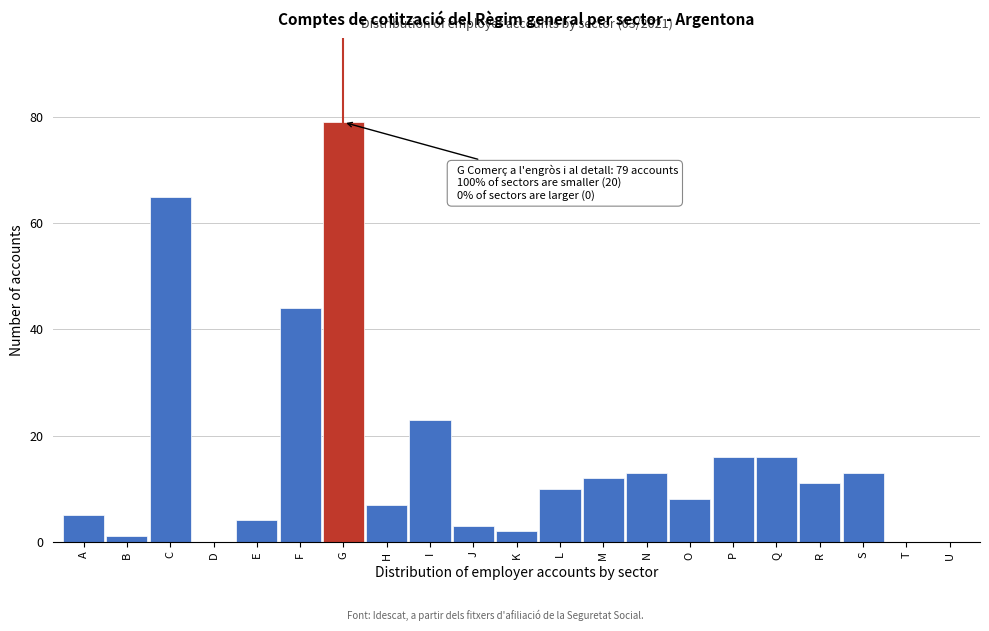

Reading left to right, what are all the values shown in this chart?

A=5	B=1	C=65	D=0	E=4	F=44	G=79	H=7	I=23	J=3	K=2	L=10	M=12	N=13	O=8	P=16	Q=16	R=11	S=13	T=0	U=0